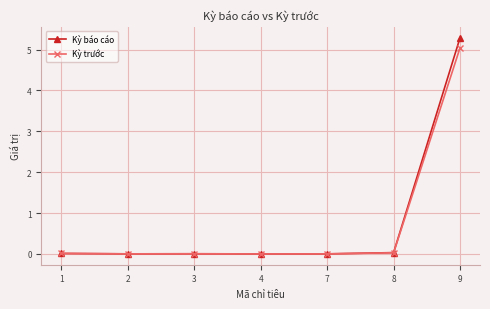

Which series has the largest range (max minus min)?

Kỳ báo cáo